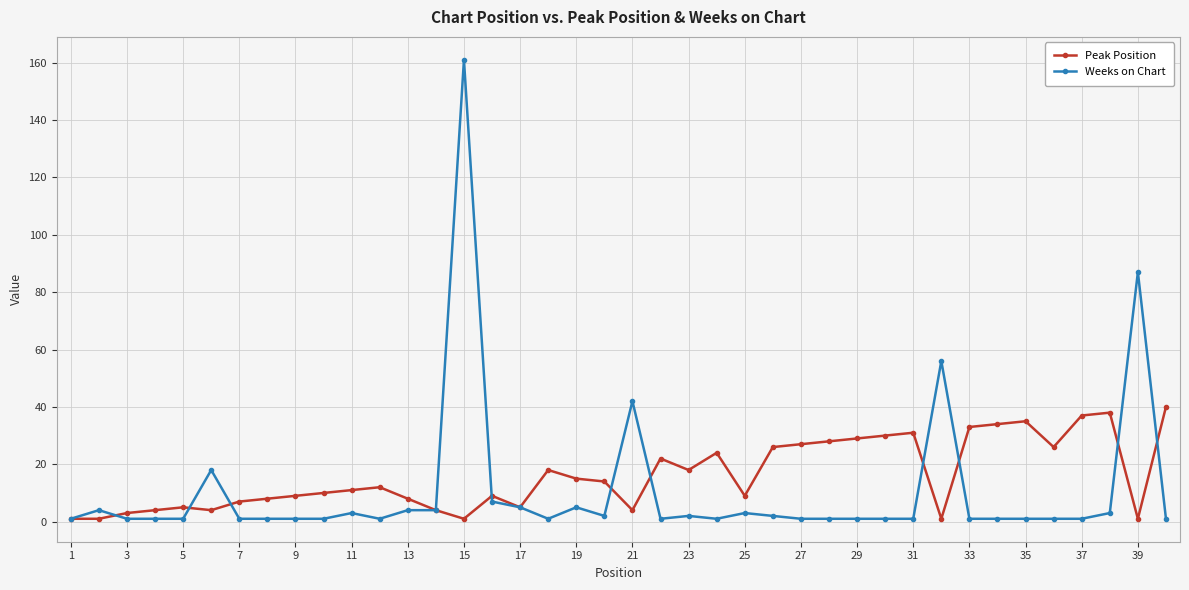

Is this an area chart (filled region under the line)?

No